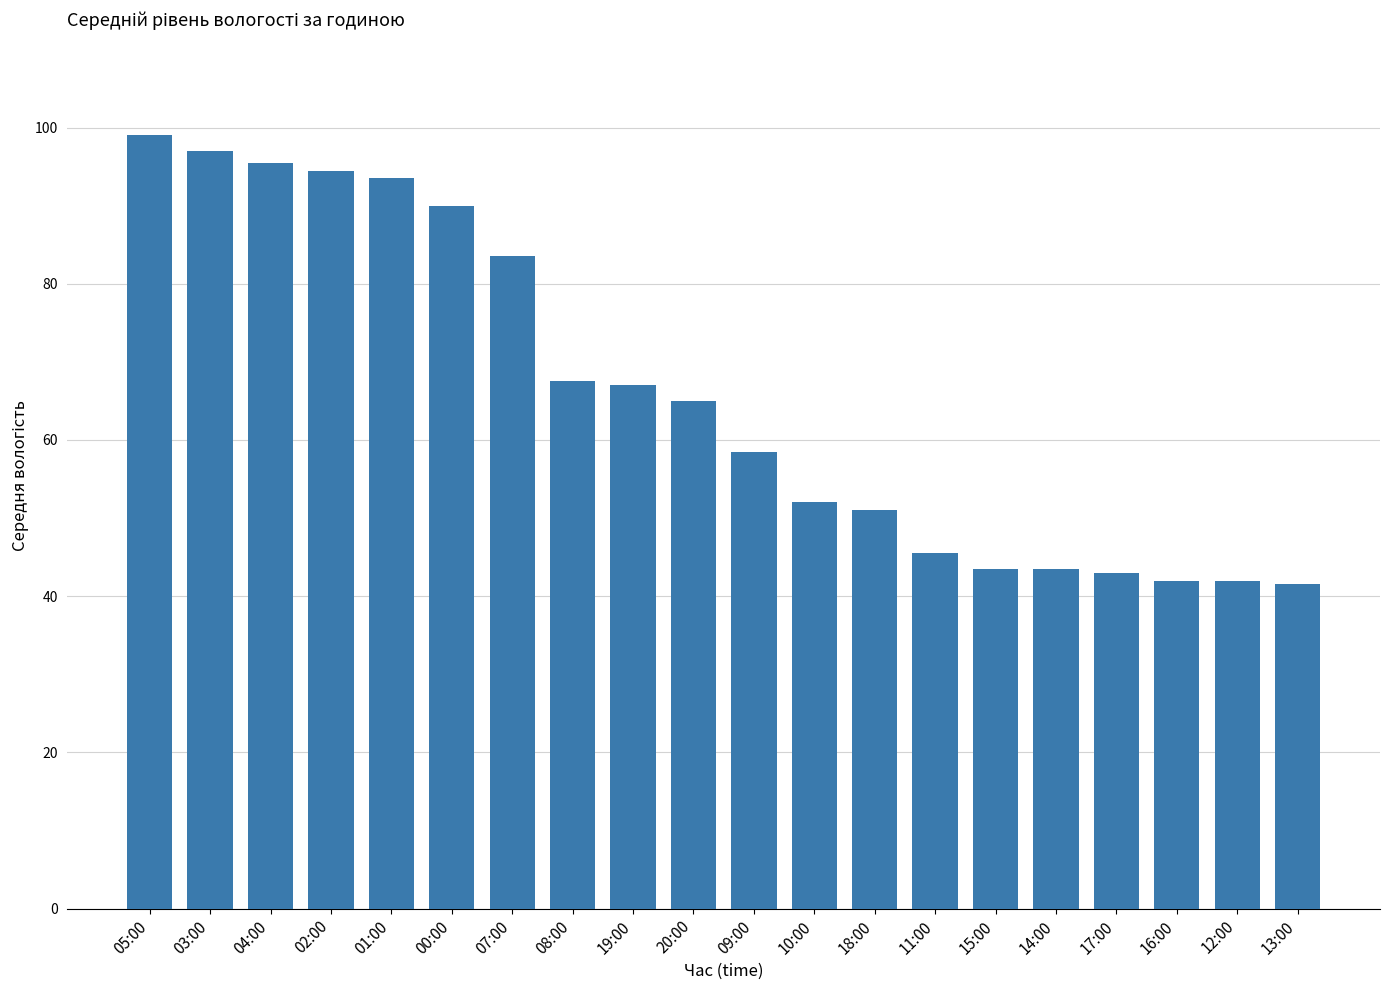

What is the label of the 6th bar from the left?

00:00